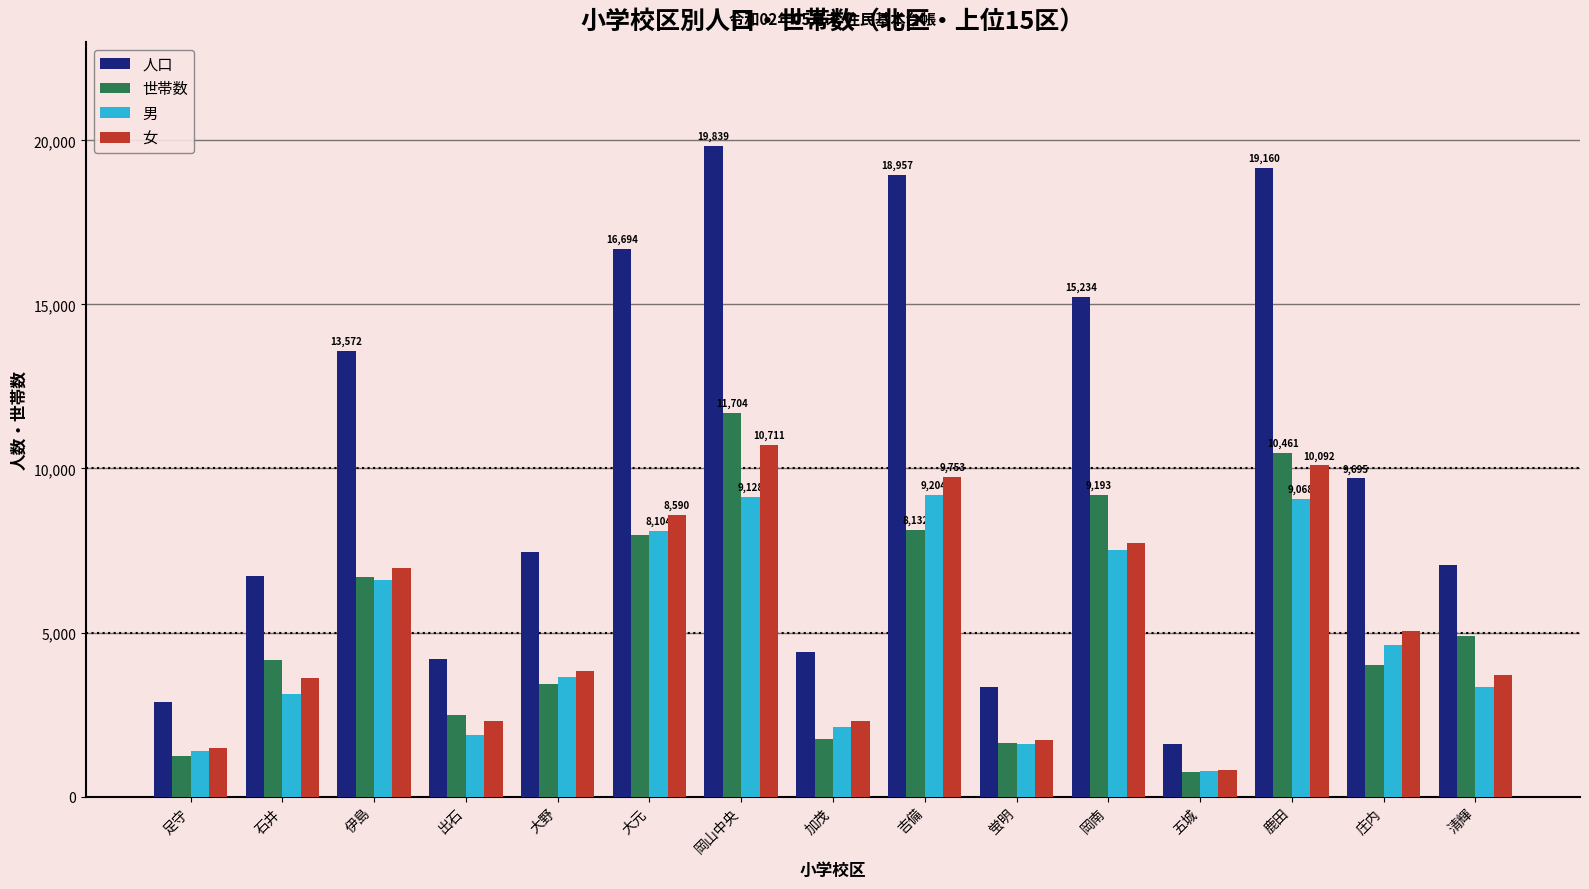

Is it true that 世帯数 equals 17723 at 岡山中央?

False